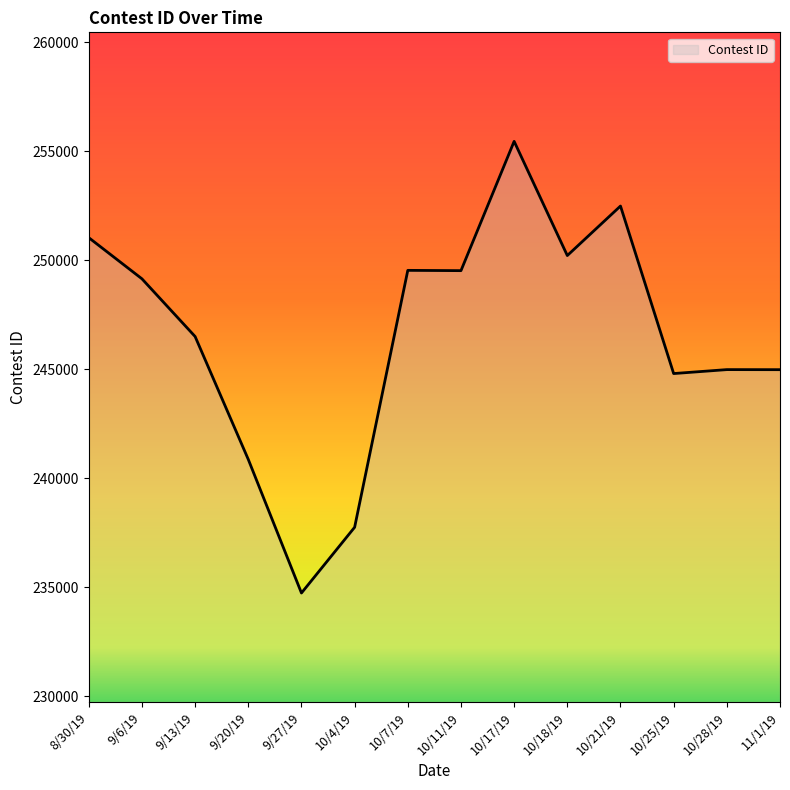

What is the difference between the values at 9/13/19 and 9/6/19?

2647